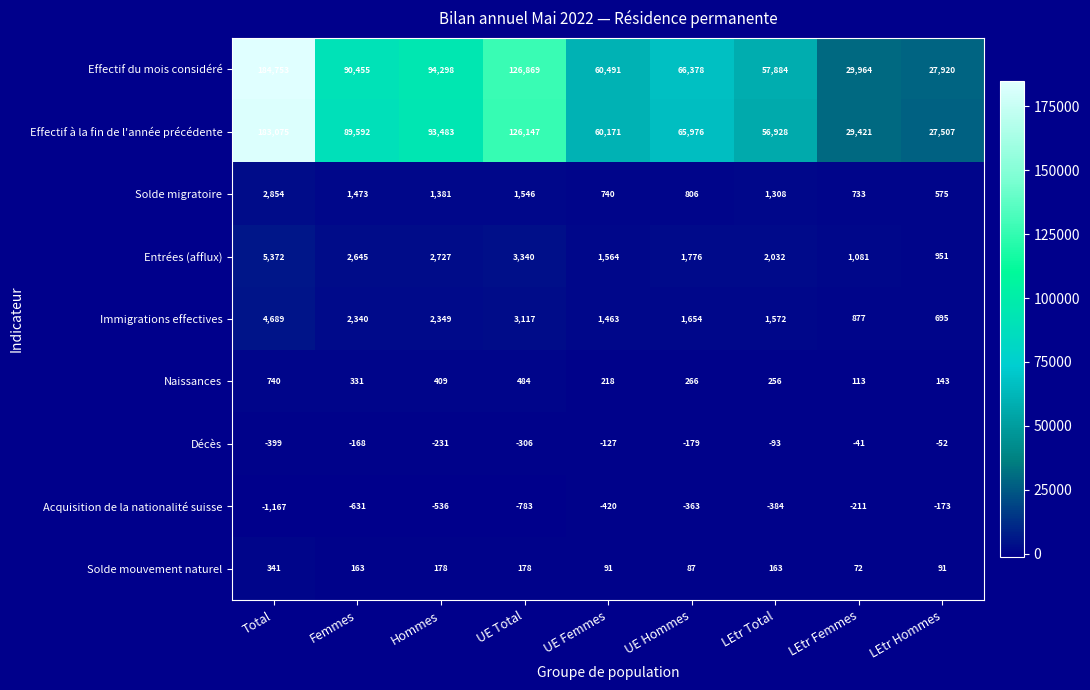

At which category is the sum across all series the highest?

Total